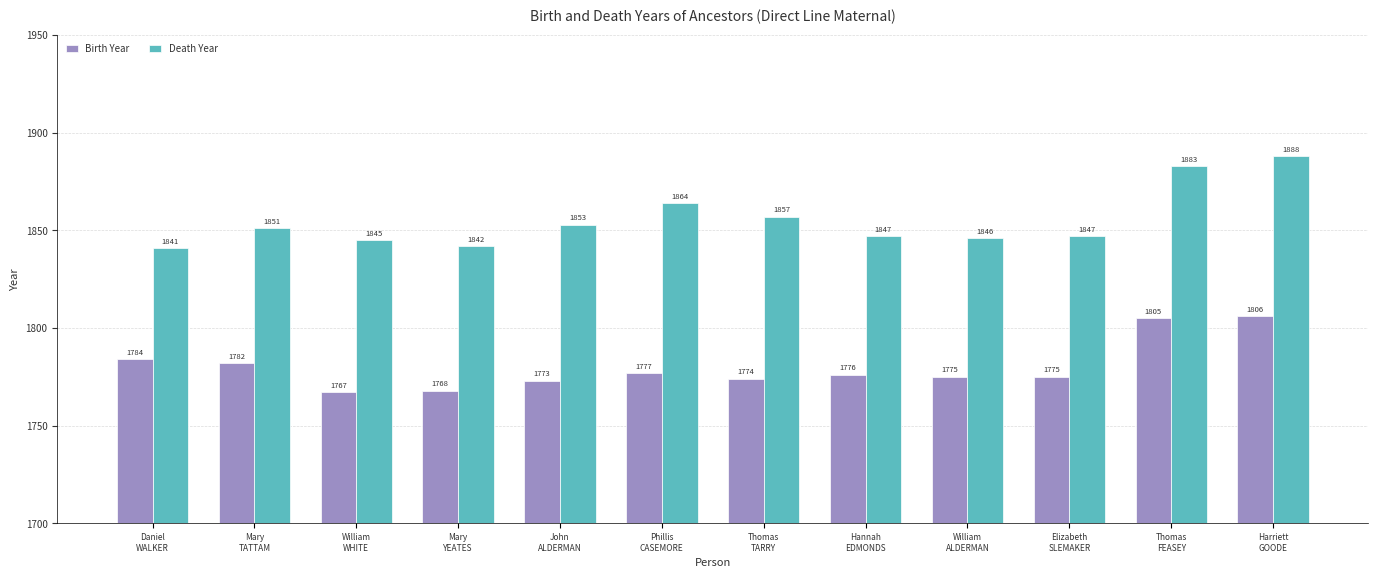

What are all the series names shown in the legend?

Birth Year, Death Year